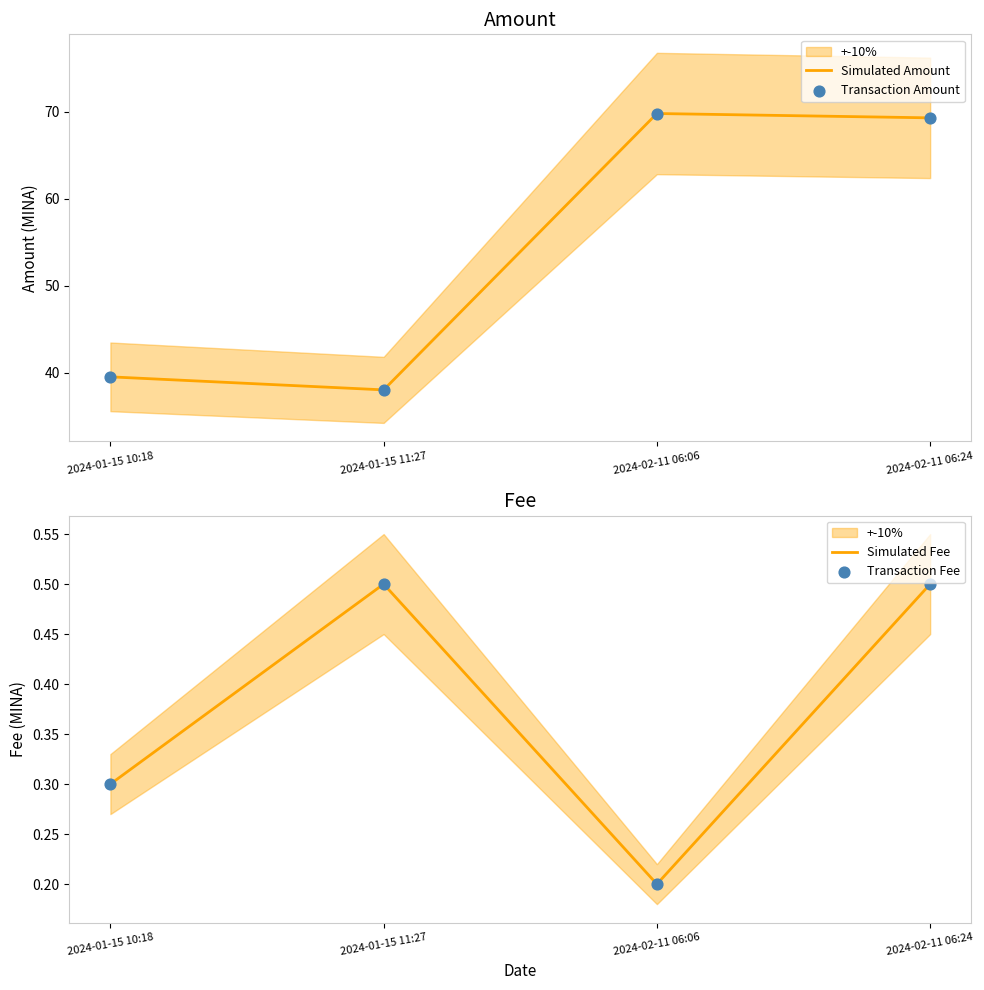

At which category is the sum across all series the highest?

2024-02-11 06:06